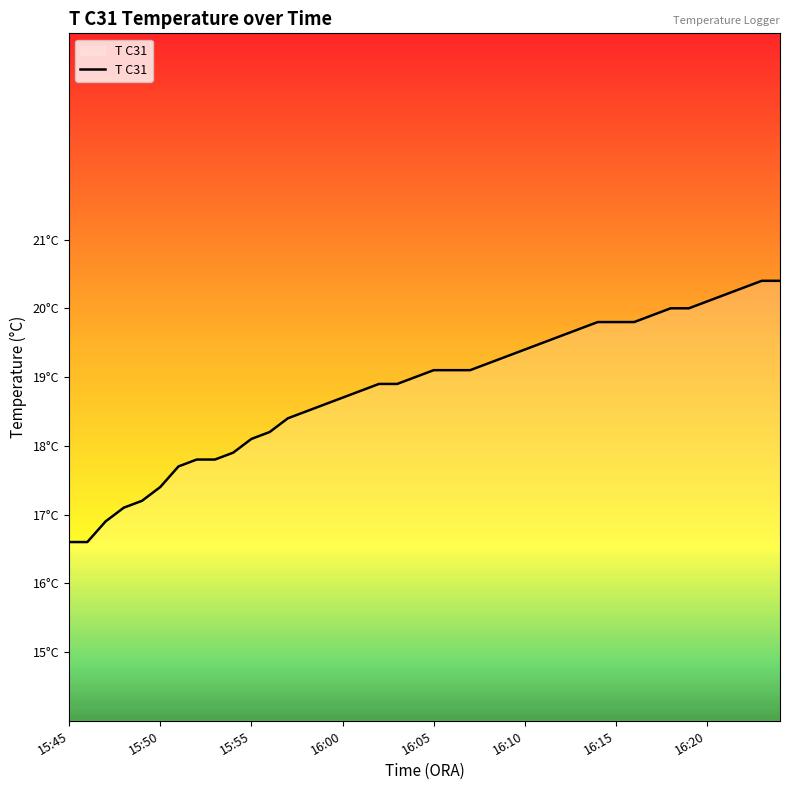

Does the chart have visible grid lines?

No